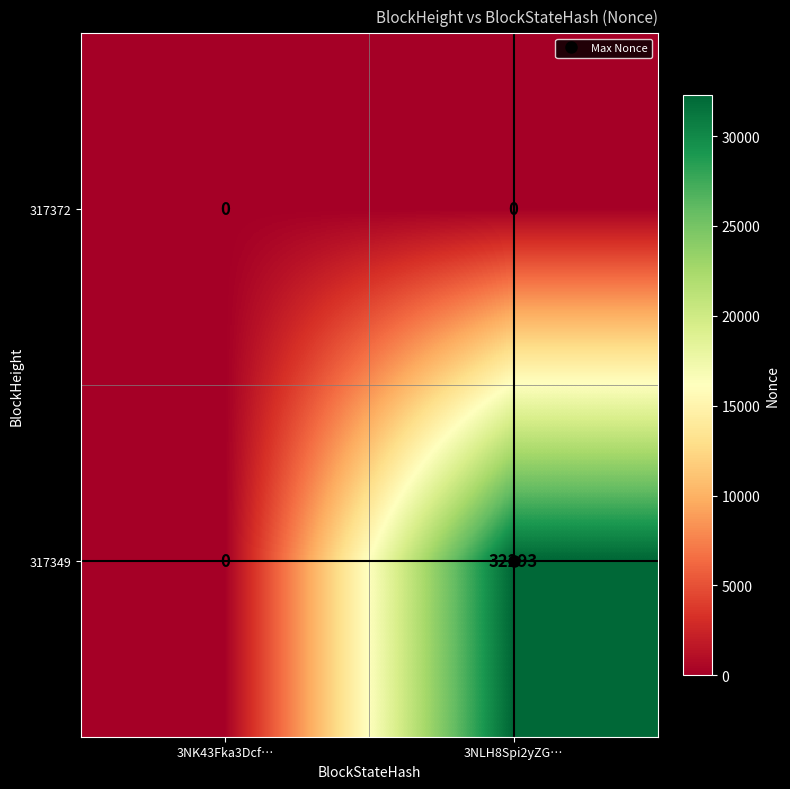

The 317372 series shows 0 at 3NLH8Spi2yZG…. True or false?

True